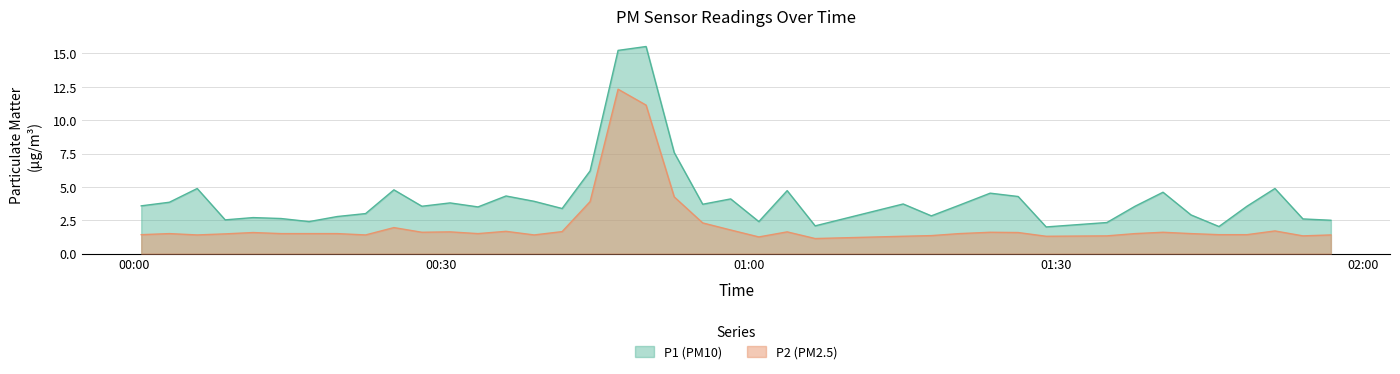

True or false: P2 and P1 cross at least once.

False